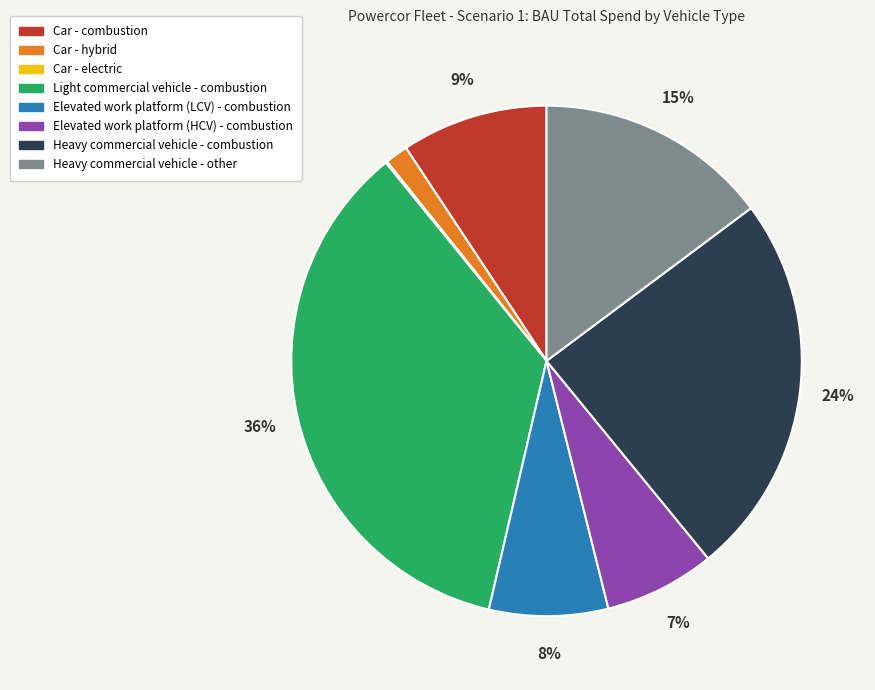

Which has a higher value, Light commercial vehicle - combustion or Heavy commercial vehicle - other?

Light commercial vehicle - combustion